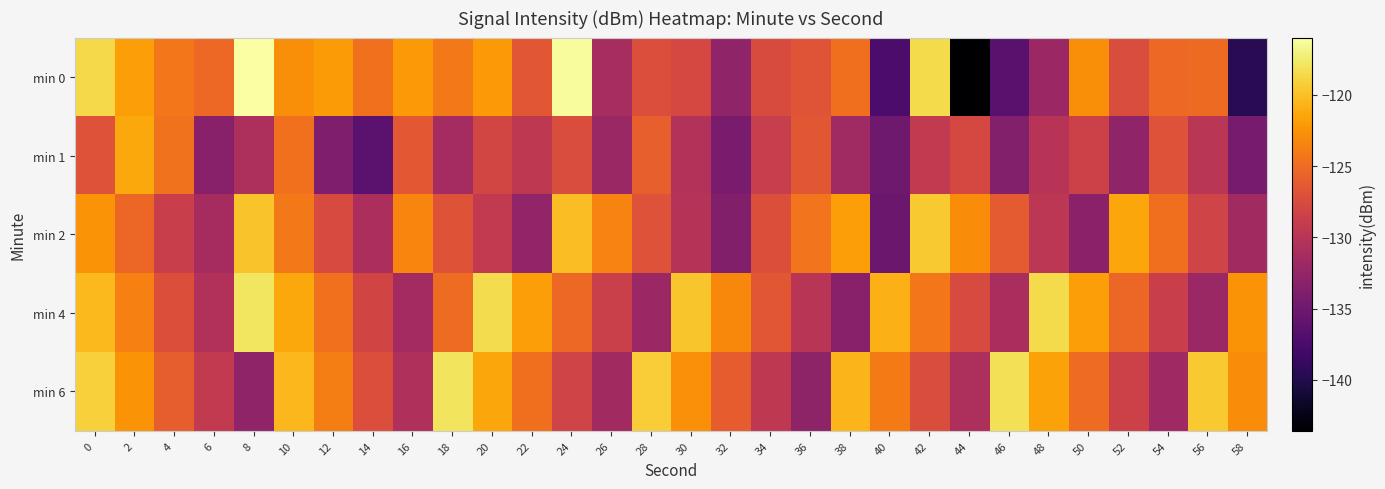

Reading left to right, extract all data points from this chart.

min 0: 0=-118.6	2=-121.8	4=-124.2	6=-125.2	8=-116.0	10=-122.8	12=-122.1	14=-124.7	16=-122.2	18=-124.1	20=-122.2	22=-126.5	24=-116.3	26=-131.1	28=-127.2	30=-127.8	32=-132.7	34=-127.5	36=-126.7	38=-124.8	40=-137.4	42=-118.5	44=-143.6	46=-136.4	48=-132.0	50=-122.9	52=-127.3	54=-125.2	56=-125.1	58=-139.6
min 1: 0=-126.9	2=-121.3	4=-124.5	6=-133.3	8=-130.8	10=-124.6	12=-133.9	14=-136.3	16=-126.4	18=-131.3	20=-128.0	22=-129.5	24=-127.3	26=-132.1	28=-125.8	30=-130.4	32=-134.2	34=-128.9	36=-126.5	38=-131.7	40=-135.0	42=-129.3	44=-127.8	46=-133.6	48=-130.1	50=-128.4	52=-132.7	54=-126.9	56=-129.8	58=-134.5
min 2: 0=-122.5	2=-125.3	4=-128.7	6=-131.2	8=-119.8	10=-124.1	12=-127.6	14=-130.9	16=-123.4	18=-126.8	20=-129.3	22=-132.6	24=-120.1	26=-123.5	28=-126.9	30=-130.2	32=-133.7	34=-127.1	36=-124.4	38=-121.8	40=-135.2	42=-119.5	44=-122.9	46=-126.3	48=-129.7	50=-133.1	52=-121.4	54=-124.8	56=-128.2	58=-131.6
min 4: 0=-120.3	2=-123.7	4=-127.1	6=-130.5	8=-117.9	10=-121.3	12=-124.7	14=-128.1	16=-131.5	18=-125.0	20=-118.4	22=-121.8	24=-125.2	26=-128.6	28=-132.0	30=-119.7	32=-123.1	34=-126.5	36=-129.9	38=-133.3	40=-120.8	42=-124.2	44=-127.6	46=-131.0	48=-118.5	50=-121.9	52=-125.3	54=-128.7	56=-132.1	58=-122.5
min 6: 0=-119.1	2=-122.5	4=-125.9	6=-129.3	8=-132.7	10=-120.4	12=-123.8	14=-127.2	16=-130.6	18=-118.0	20=-121.4	22=-124.8	24=-128.2	26=-131.6	28=-119.3	30=-122.7	32=-126.1	34=-129.5	36=-132.9	38=-120.6	40=-124.0	42=-127.4	44=-130.8	46=-118.2	48=-121.6	50=-125.0	52=-128.4	54=-131.8	56=-119.5	58=-122.9